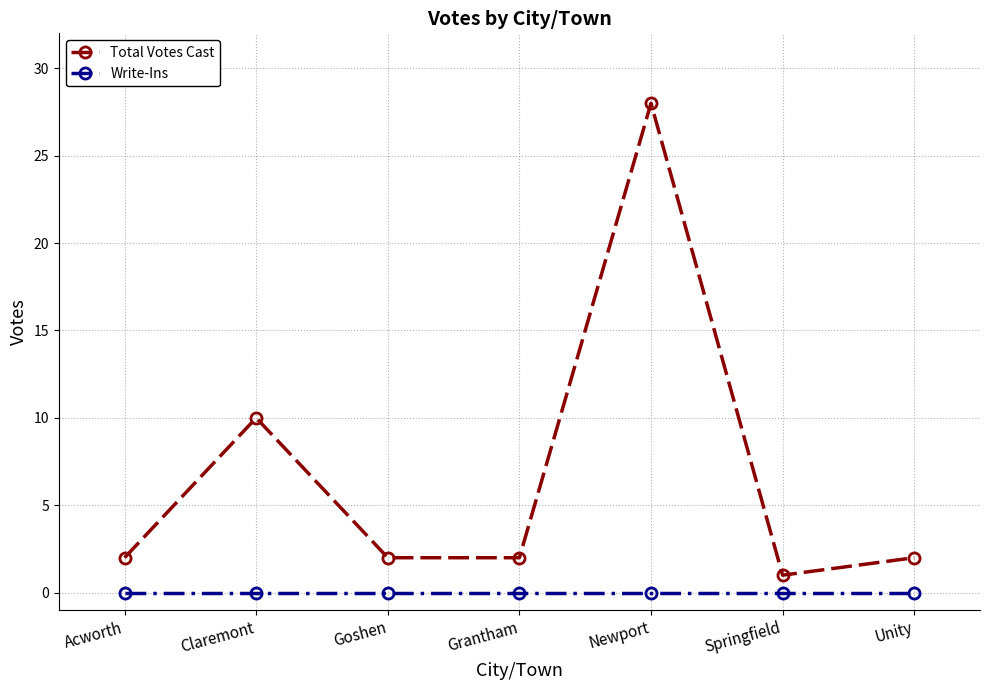

Reading left to right, what are all the values shown in this chart?

Total Votes Cast: 2	10	2	2	28	1	2
Write-Ins: 0	0	0	0	0	0	0